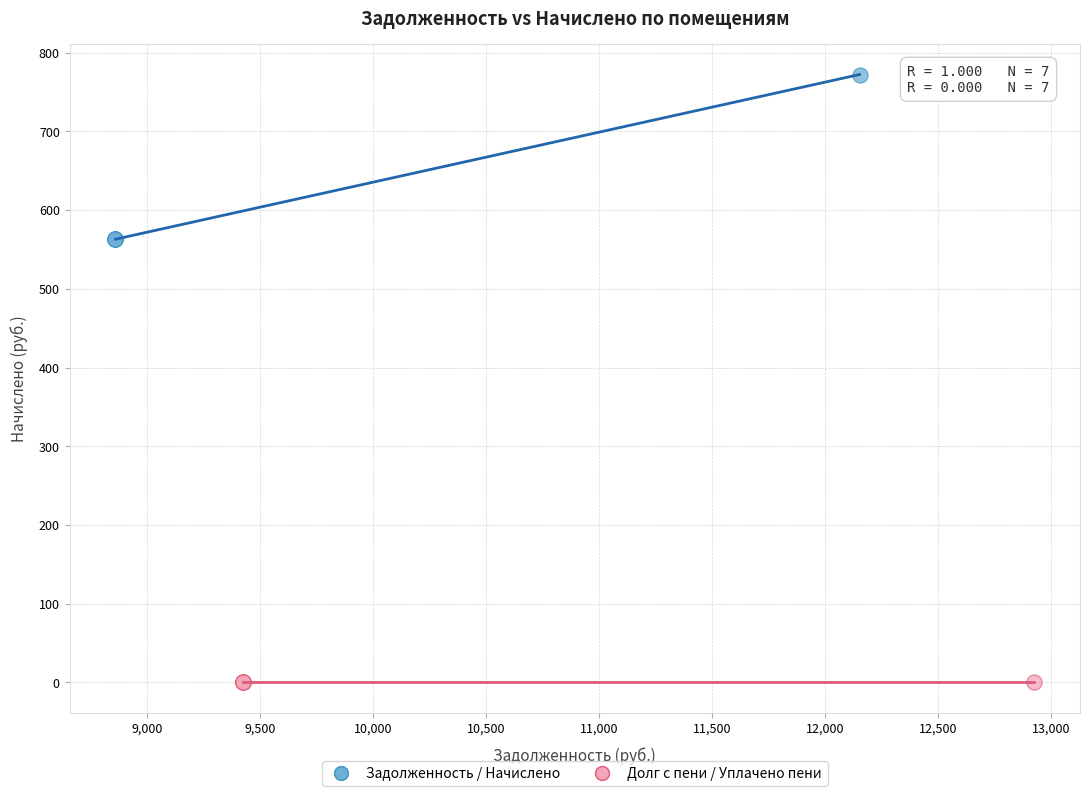

What are all the series names shown in the legend?

Задолженность / Начислено, Долг с пени / Уплачено пени